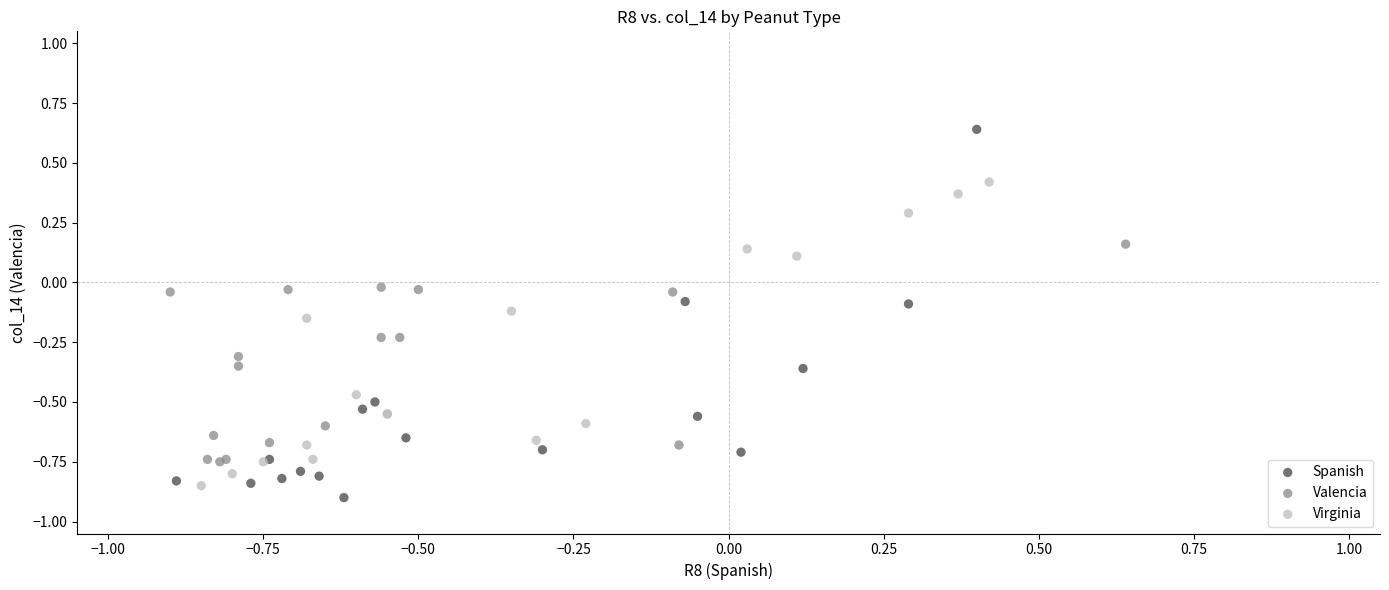

Which series reaches the maximum Y coordinate?

Spanish